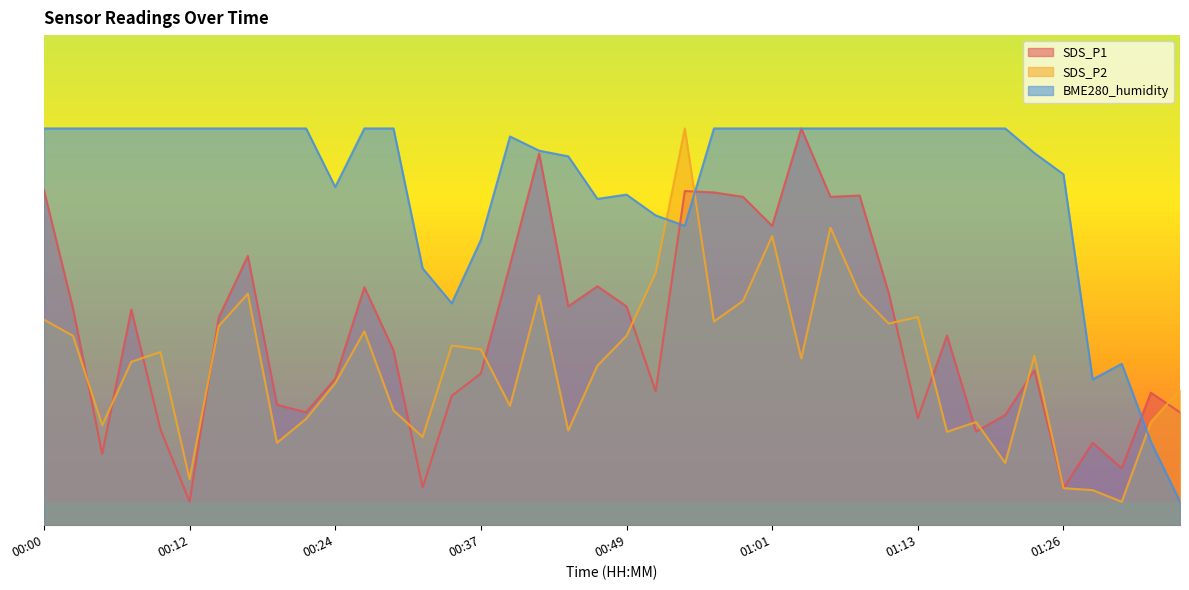

How many interior local peaks does the SDS_P1 series have?

12